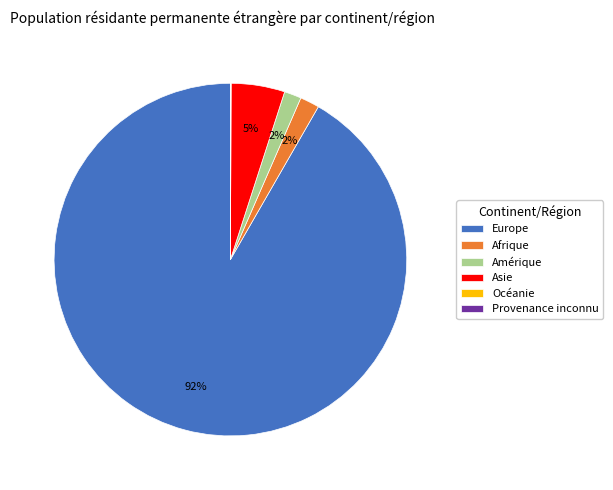

What percentage is the Amérique slice, to the nearest percent?

2%